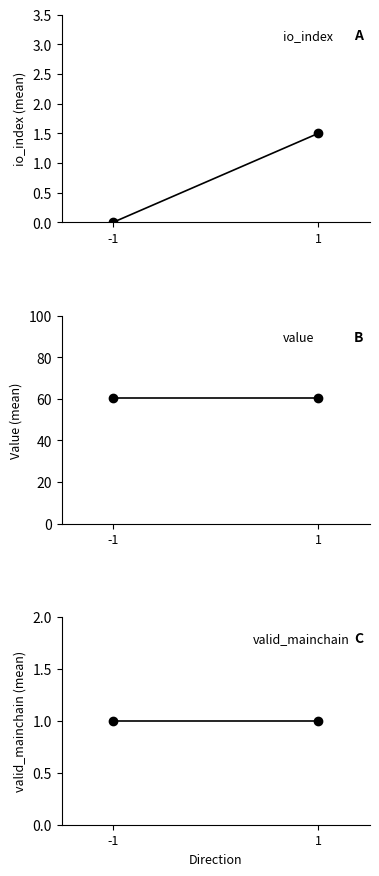

What is the sum of the io_index values at -1 and 1?

1.5